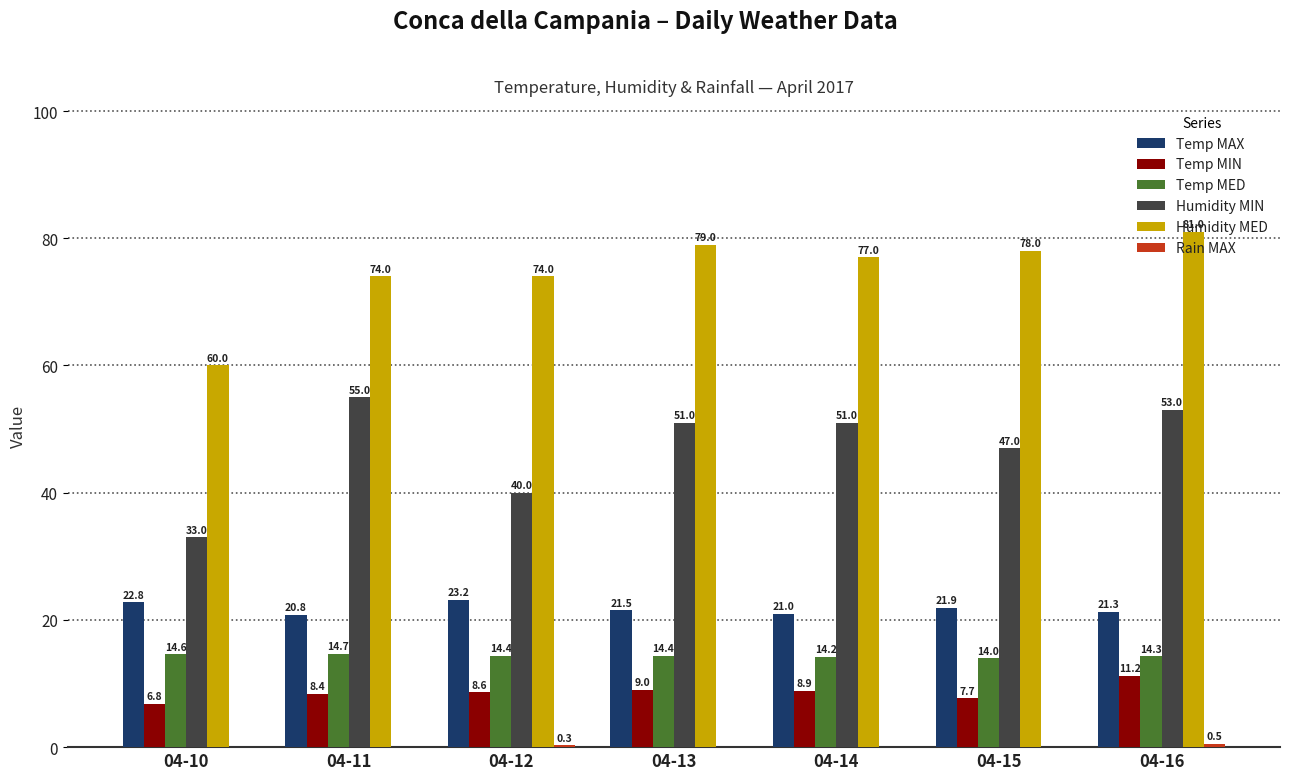

Which series has the largest total across all categories?

Humidity MED